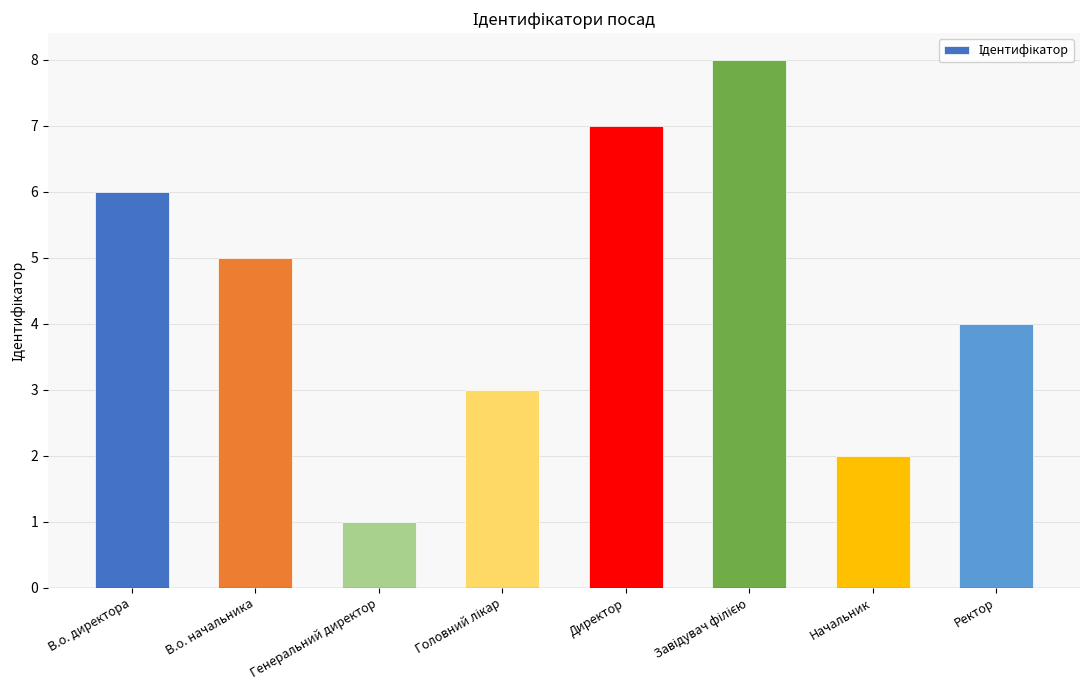

Count the values in the range 3 to 7.

5